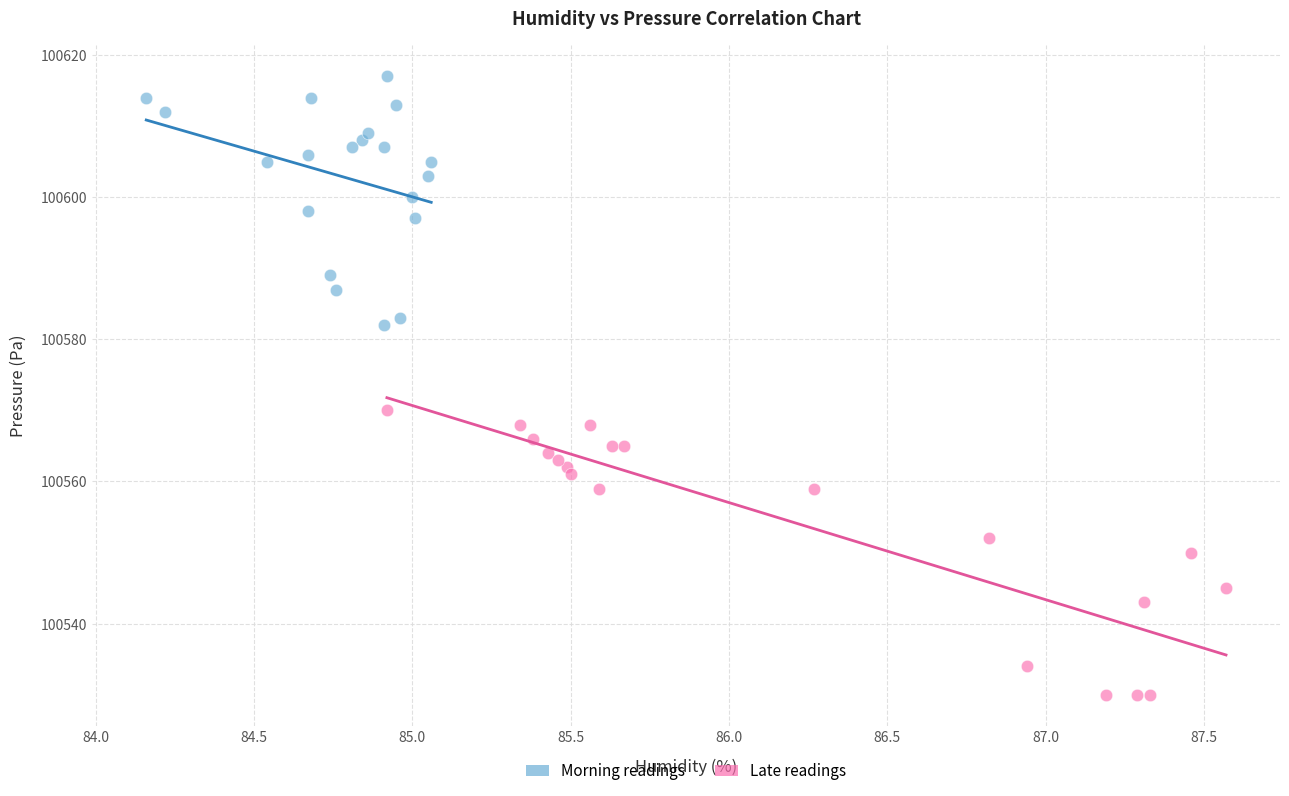

Which series has the widest spread of Y values?

Late readings